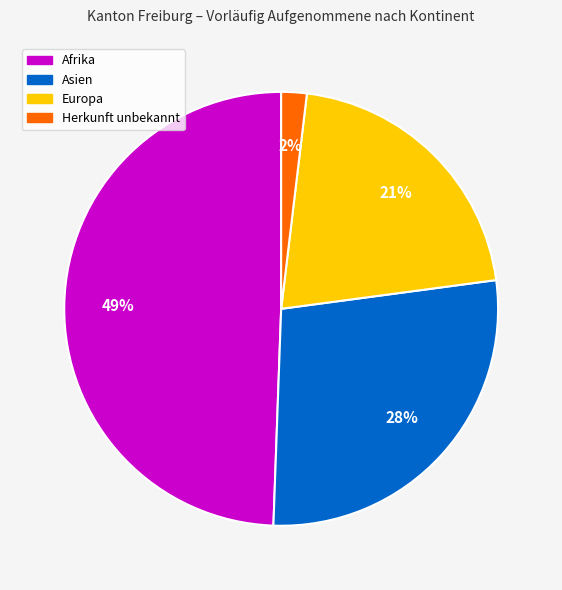

Does any single category account for the majority?

No